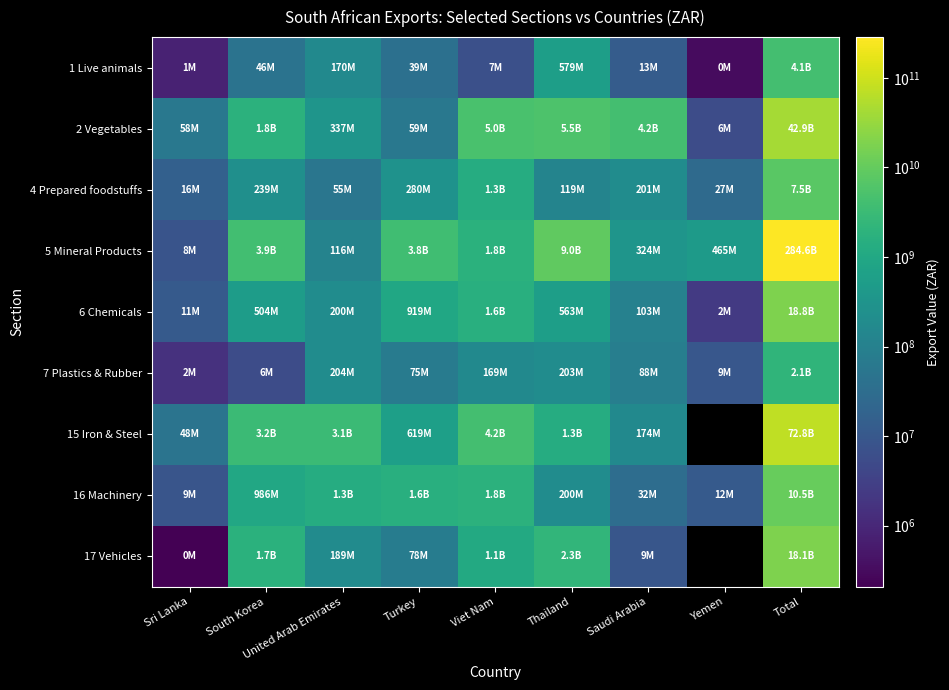

Is it true that 5 Mineral Products equals 198440376141.6 at Total?

False